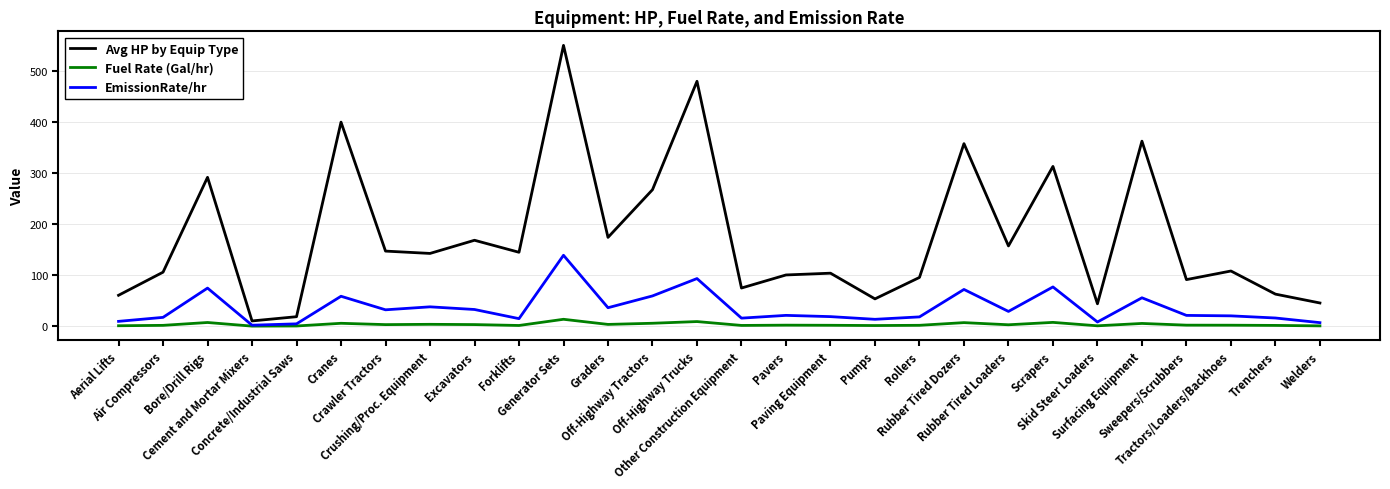

List the series in order of their peak value, highest first.

Avg HP by Equip Type, EmissionRate/hr, Fuel Rate (Gal/hr)